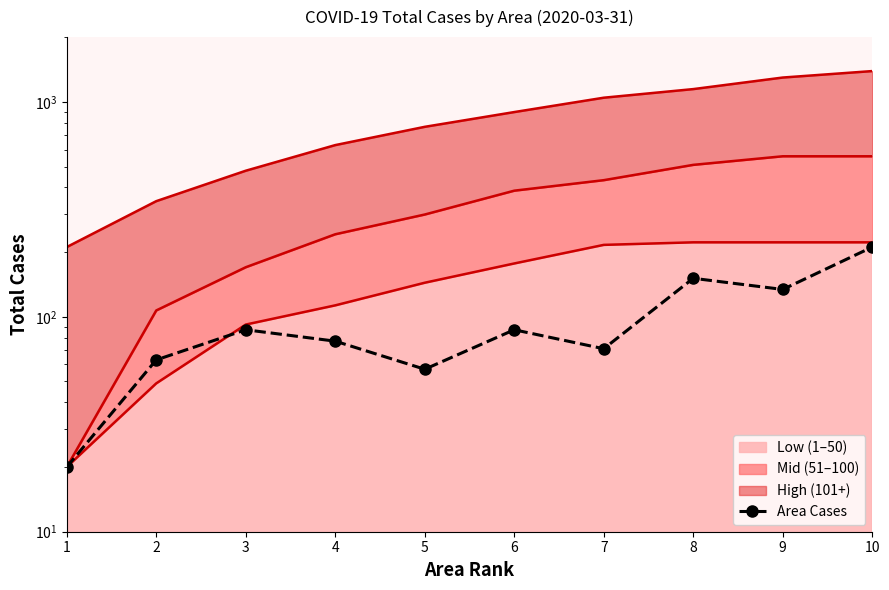

How many lines are shown in the chart?

1